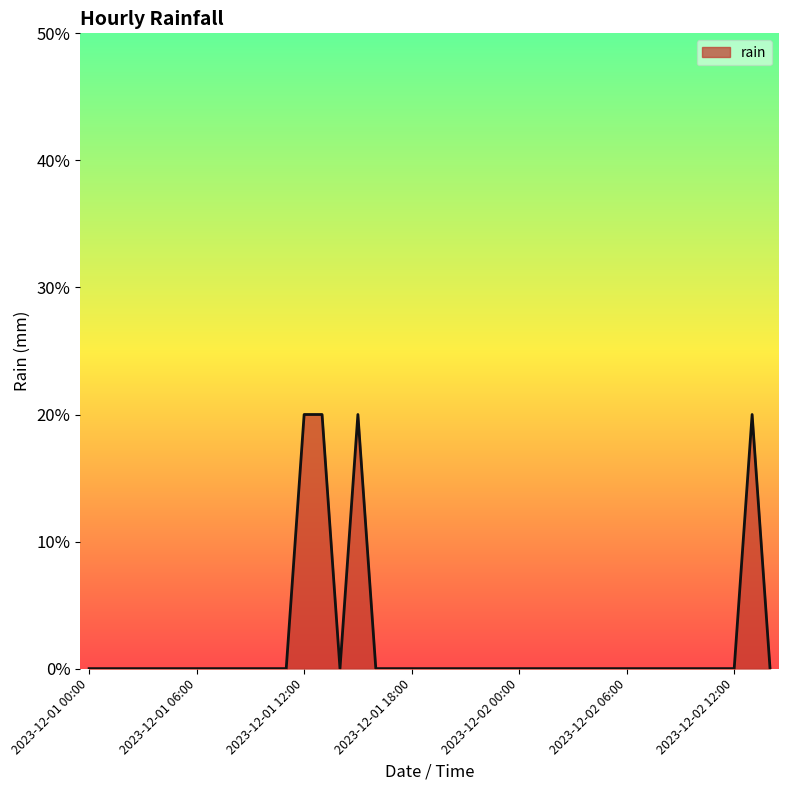

What is the sum of all values?

0.8